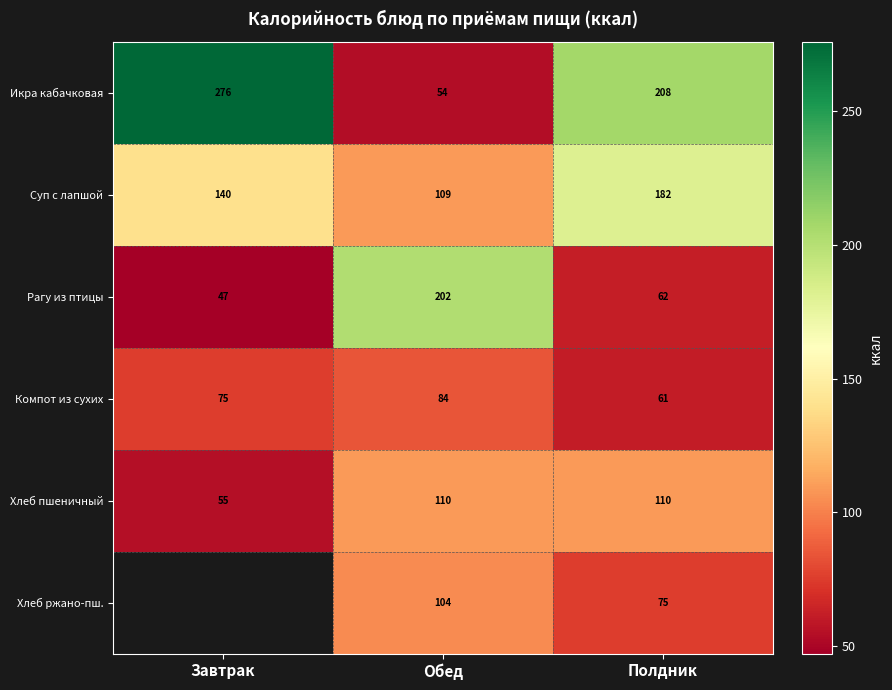

True or false: Рагу из птицы has a value of 333.0 at Обед.

False